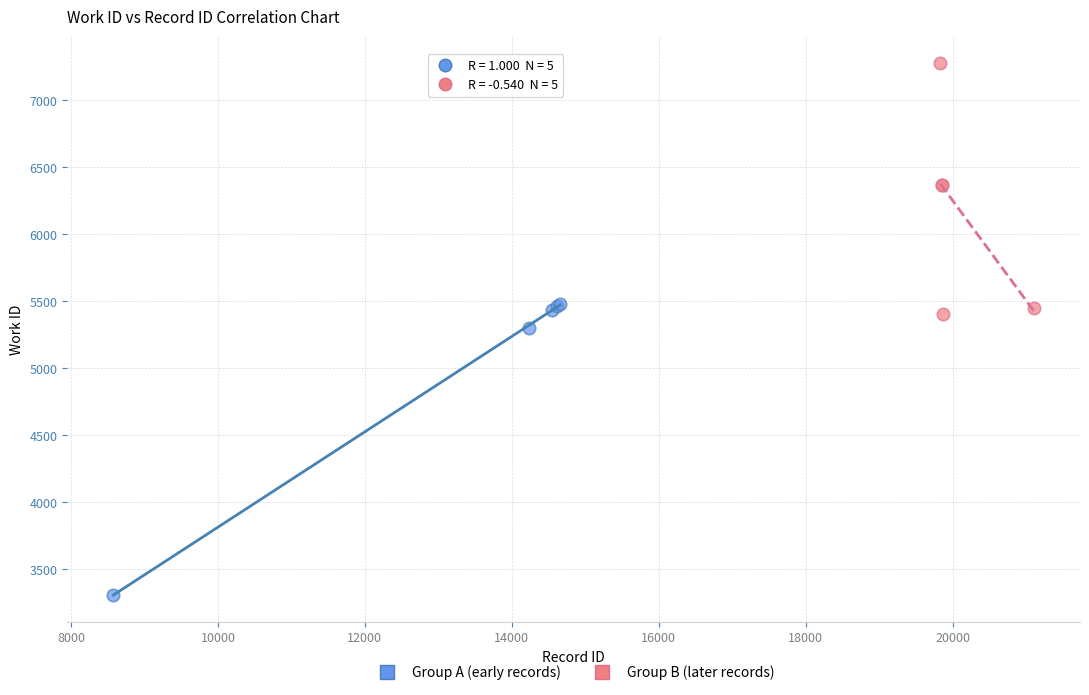

Which series contains the highest Y value?

Group B (later records)